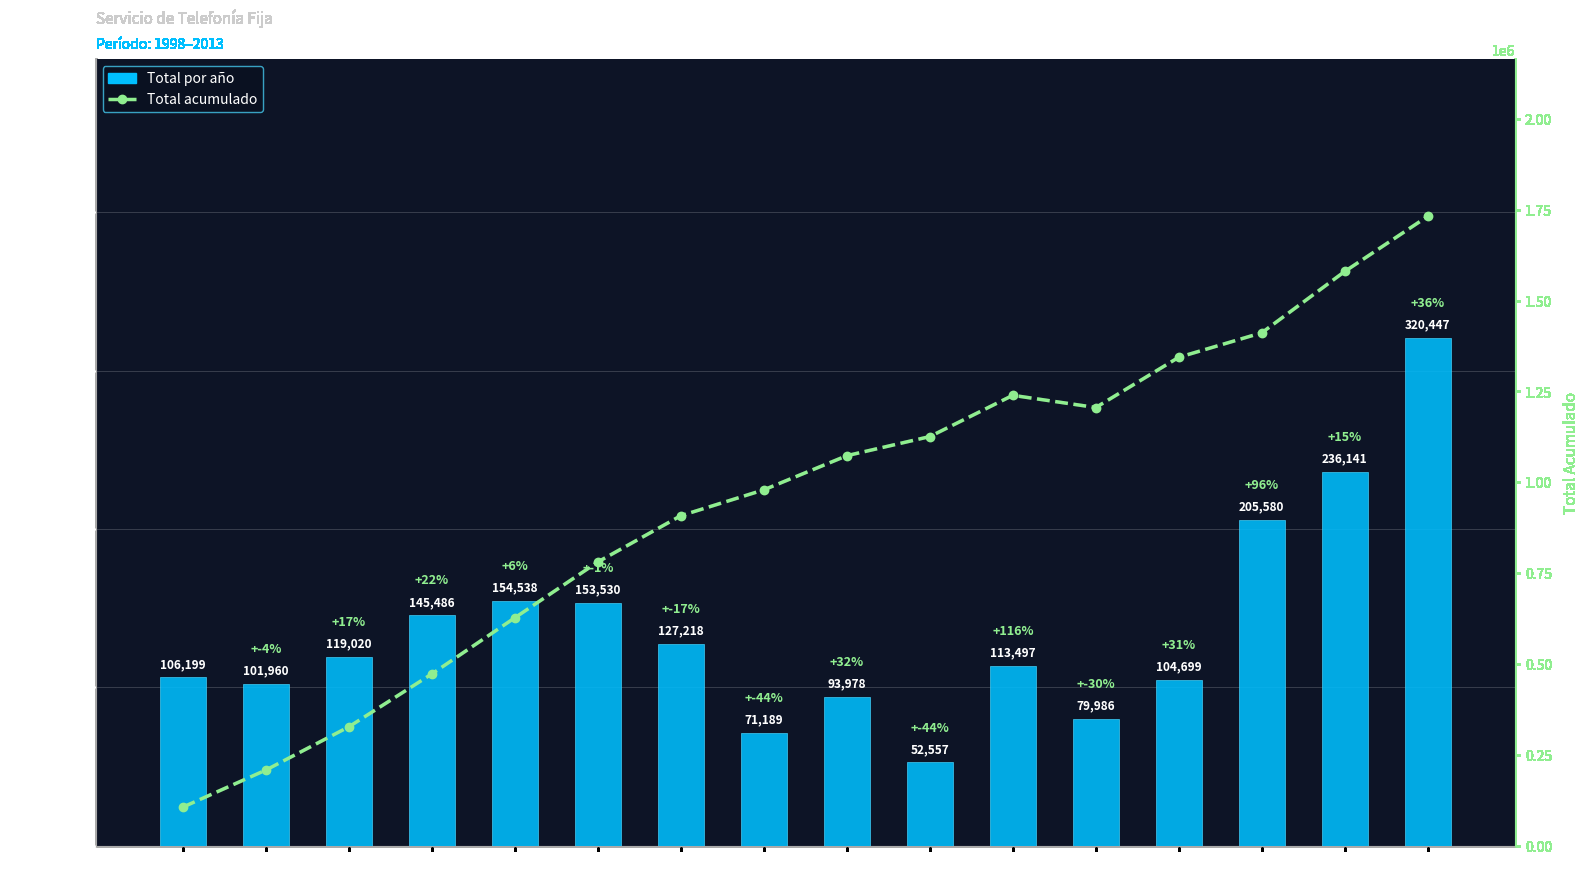

Reading right to left, list all the values displayed in this chart.

Total por año: 320447	236141	205580	104699	79986	113497	52557	93978	71189	127218	153530	154538	145486	119020	101960	106199
Total acumulado: 1731688	1580012	1411241	1343871	1205661	1239172	1125675	1073118	979140	907951	780733	627203	472665	327179	208159	106199